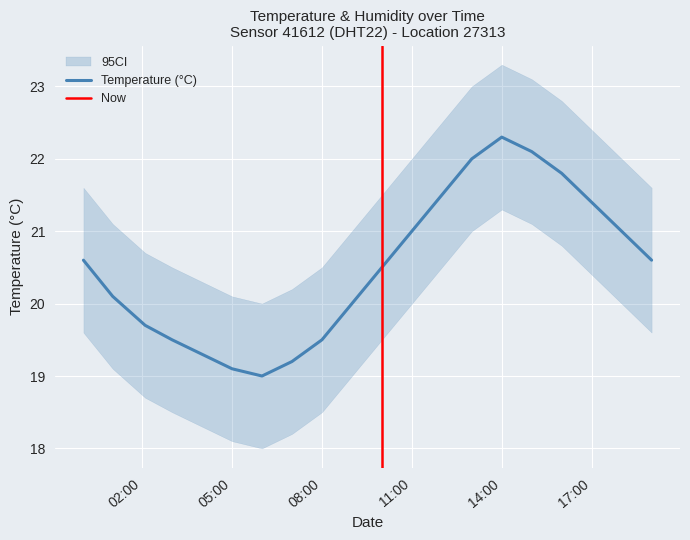

At which label does Temperature (°C) reach its peak?

14:00